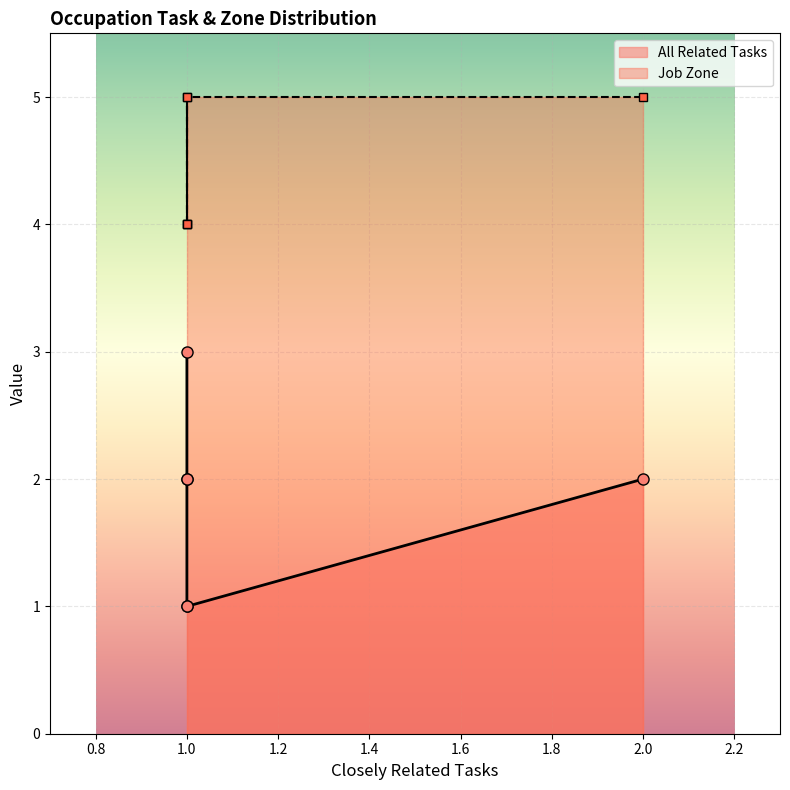

How many distinct data groups are displayed?

2